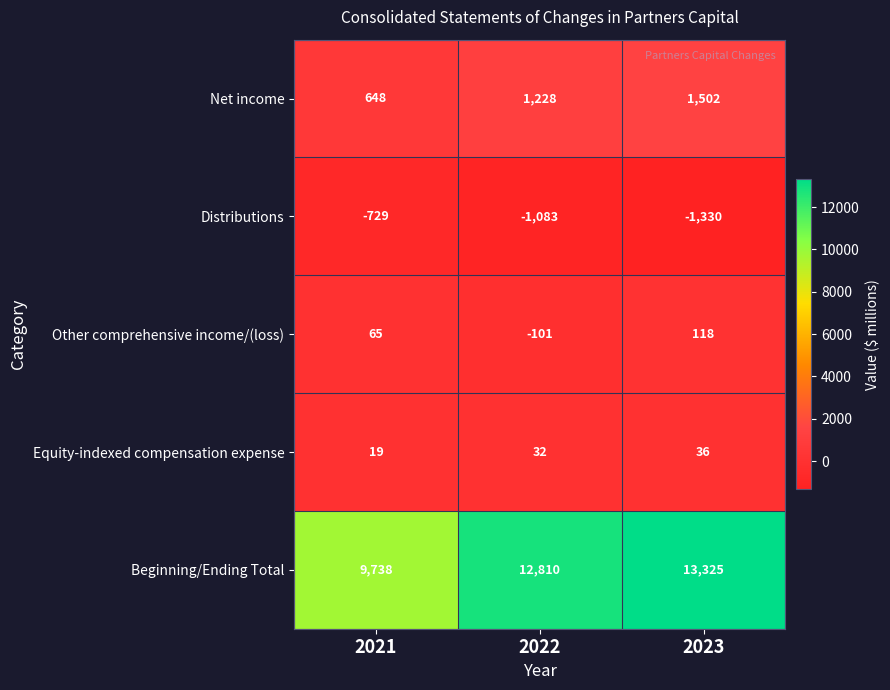

Reading right to left, list all the values displayed in this chart.

Net income: 1502	1228	648
Distributions: -1330	-1083	-729
Other comprehensive income/(loss): 118	-101	65
Equity-indexed compensation expense: 36	32	19
Beginning/Ending Total: 13325	12810	9738